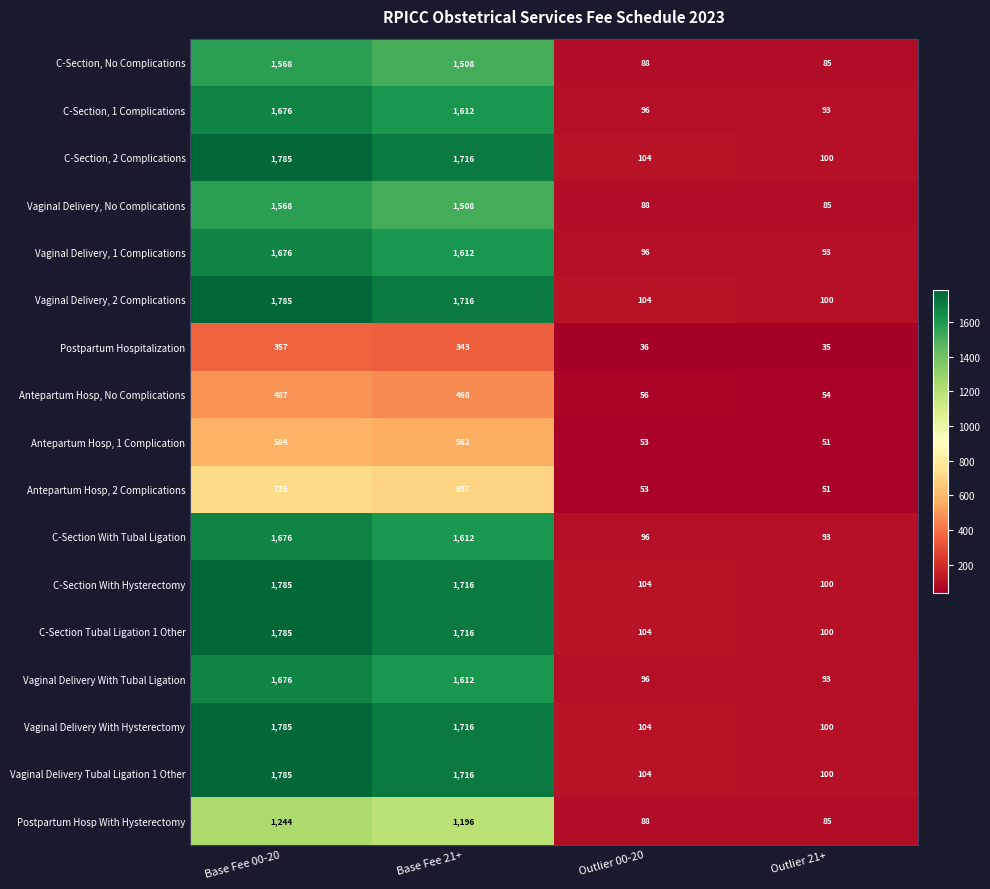

What is the average value of the C-Section, No Complications series?

812